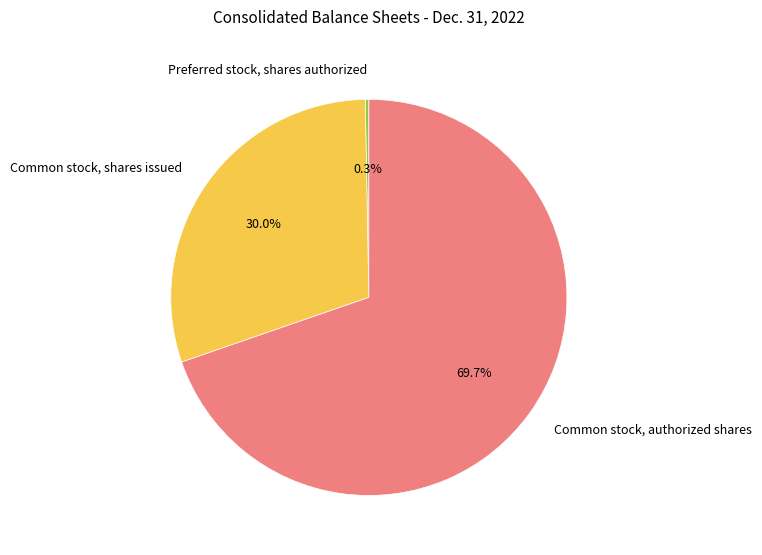

Rank the categories by value from highest to lowest.

Common stock, authorized shares, Common stock, shares issued, Preferred stock, shares authorized